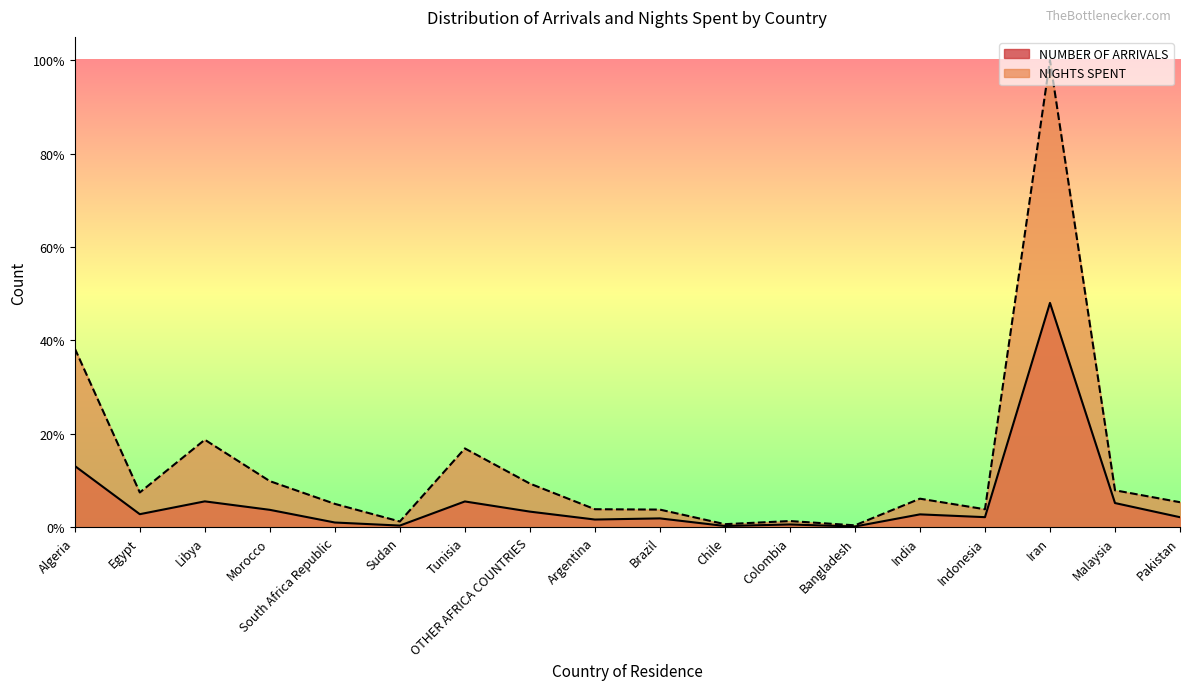

How many lines are shown in the chart?

2